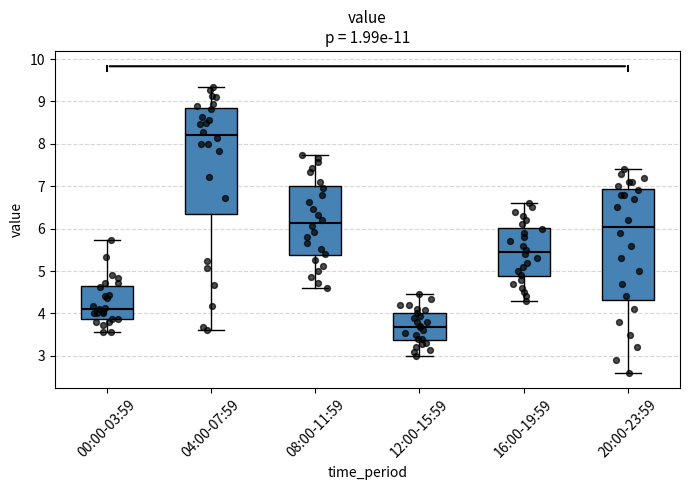

Where does the lower whisker of the box for 20:00-23:59 end on the y-axis? The values are not printed on the chart, so give them approximately, as read against the axis.

2.6